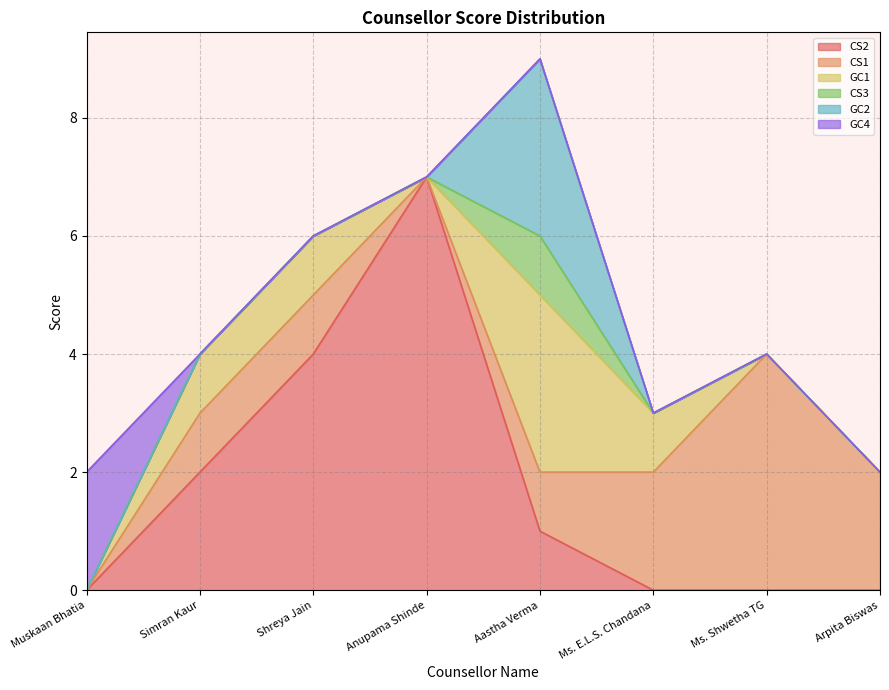

True or false: CS1 has more than 0 interior local peaks.

True